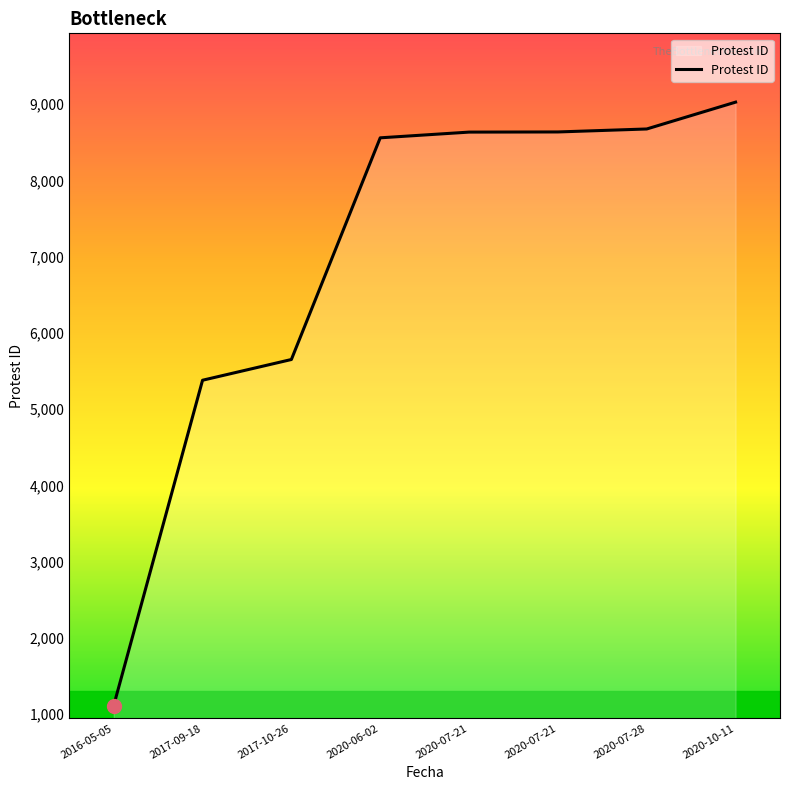

Read the value at 2020-10-11, to the nearest 50.

9050